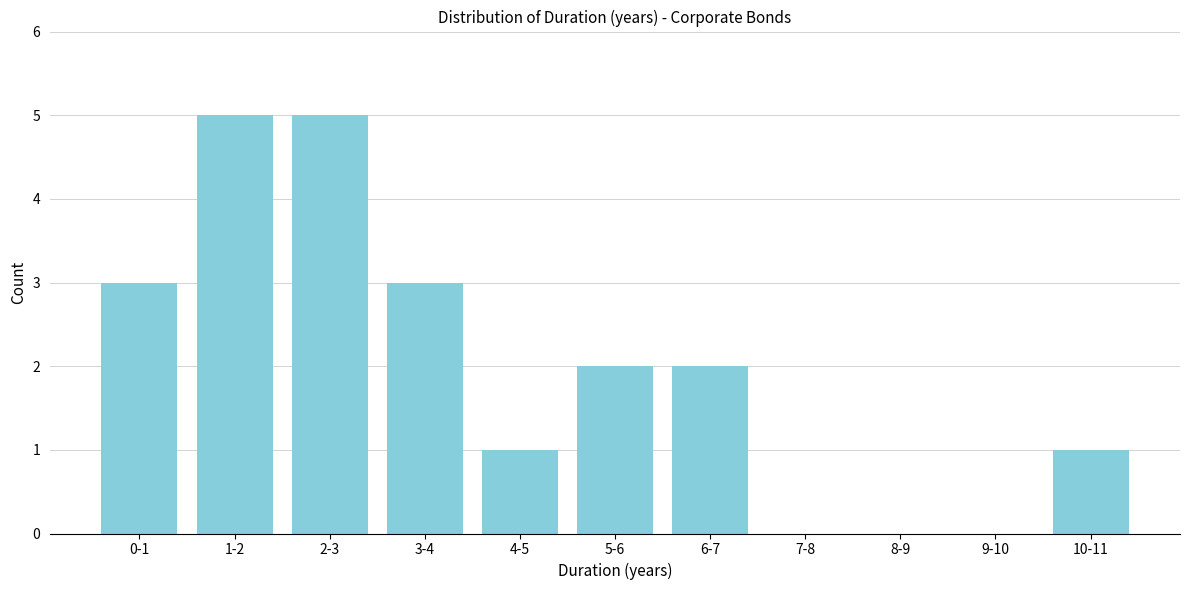

Reading right to left, extract all data points from this chart.

10-11=1	9-10=0	8-9=0	7-8=0	6-7=2	5-6=2	4-5=1	3-4=3	2-3=5	1-2=5	0-1=3